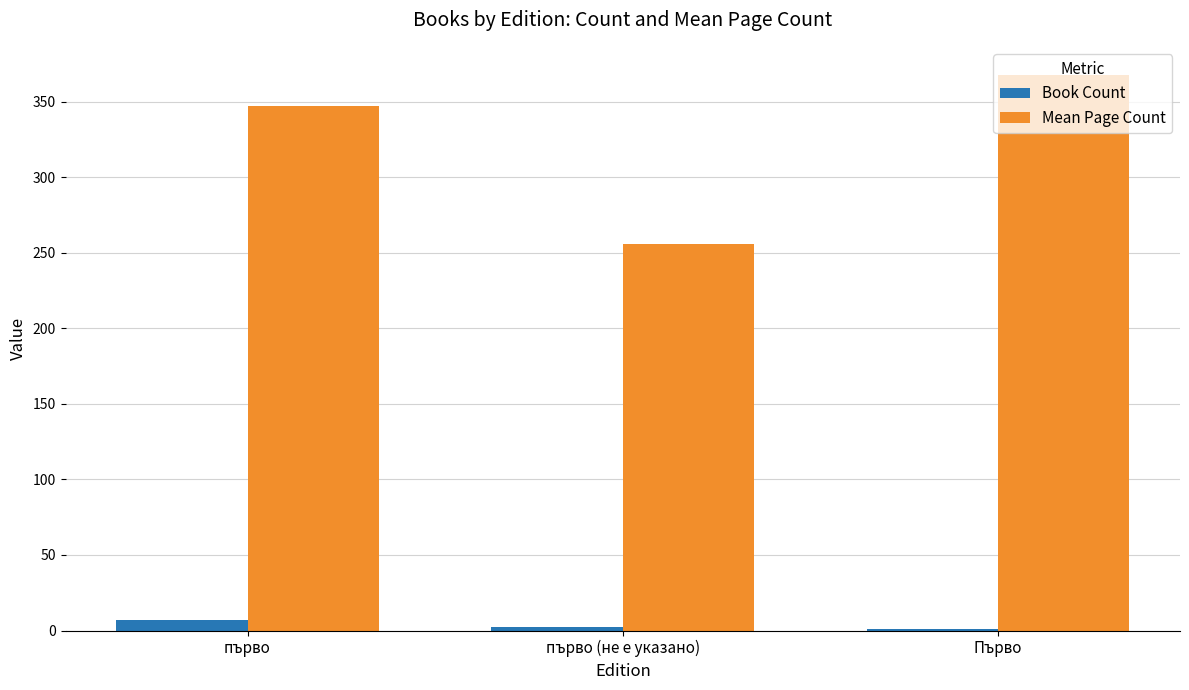

What is the spread (max minus min) of values at Първо?

367